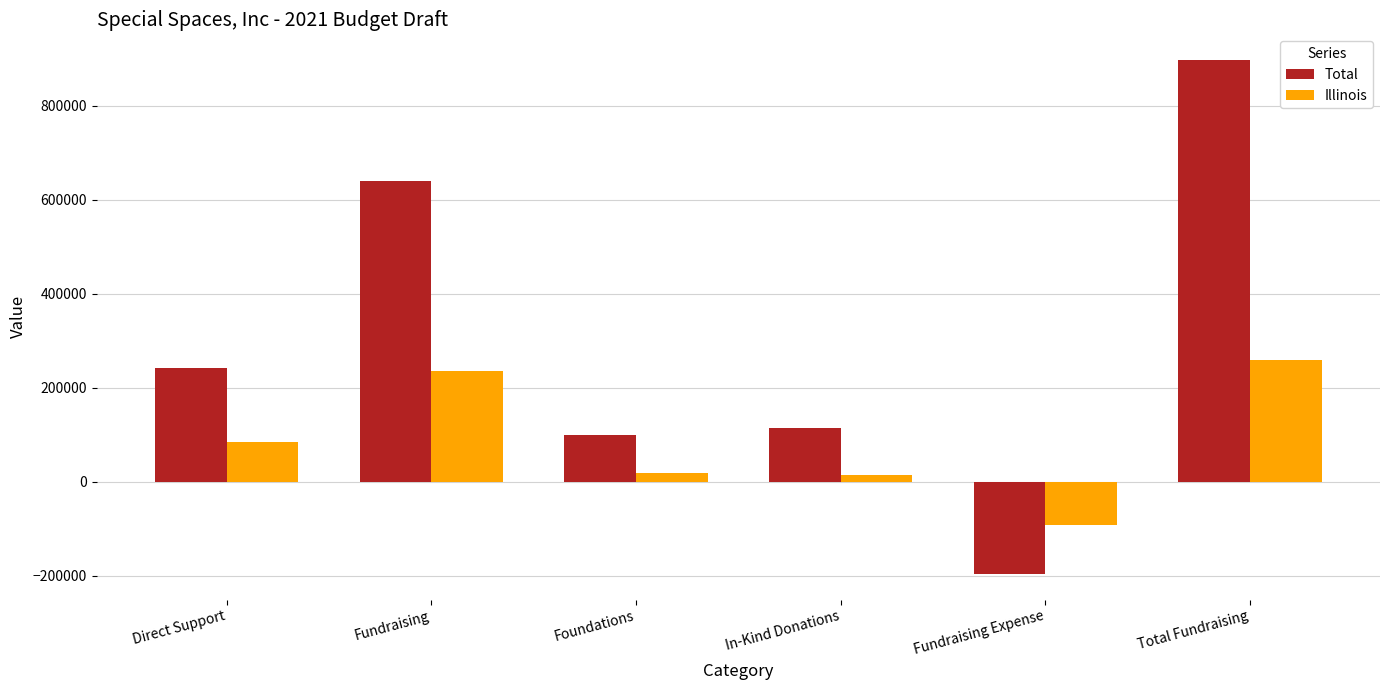

List the labels in order of Total value, smallest first.

Fundraising Expense, Foundations, In-Kind Donations, Direct Support, Fundraising, Total Fundraising